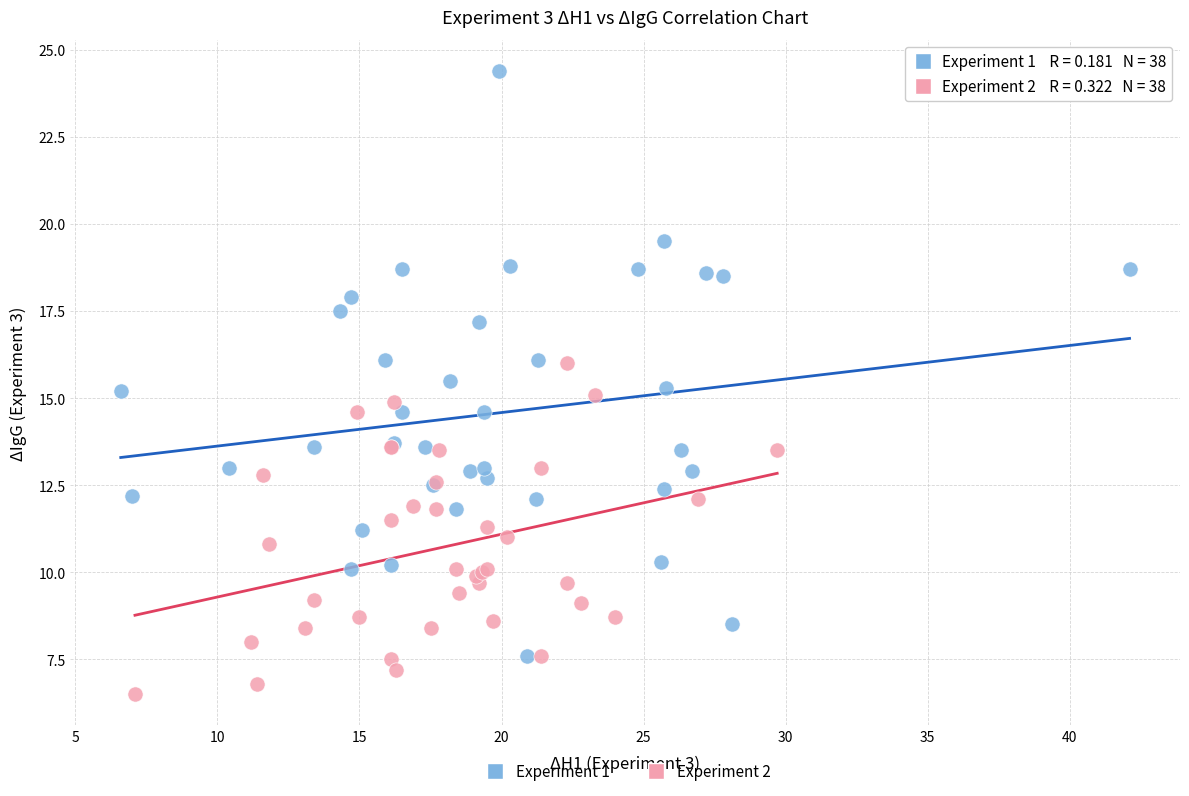

What are all the series names shown in the legend?

Experiment 1, Experiment 2